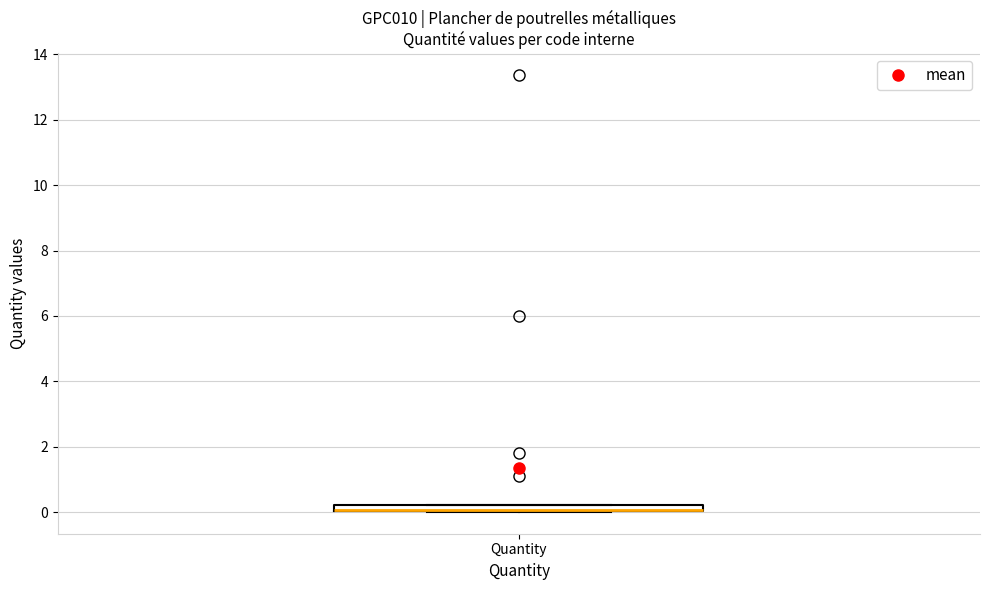

Where is the lower edge of the box for Quantity on the y-axis? The values are not printed on the chart, so give them approximately, as read against the axis.

0.0